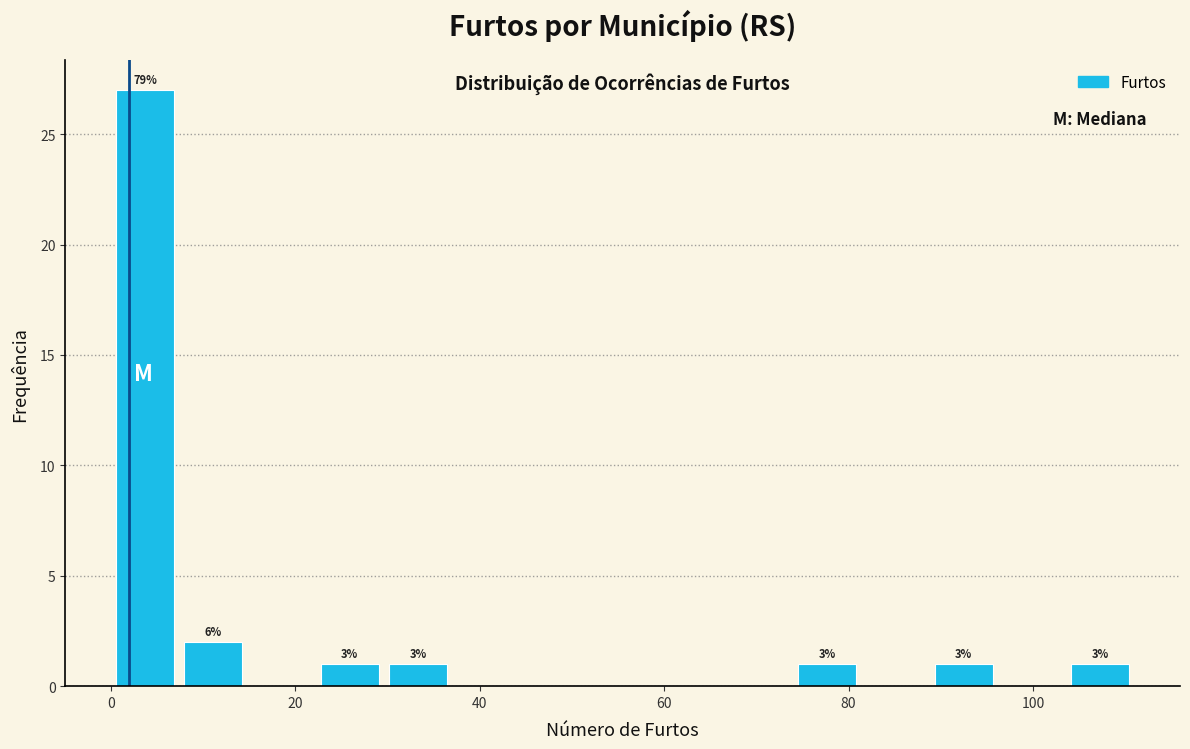

Read against the x-axis, roughly where is the centre of the tallest bar?

4